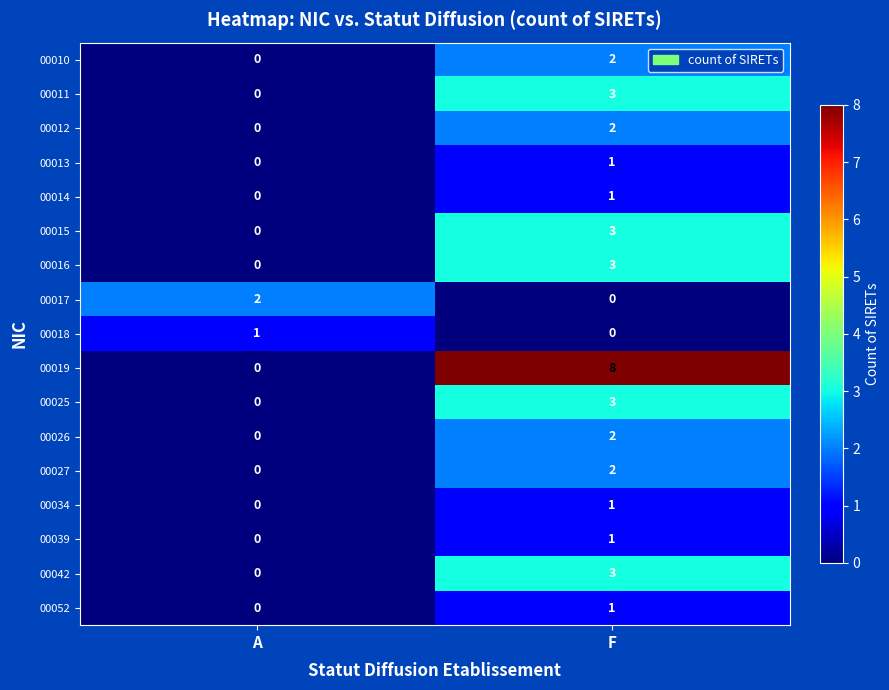

At which category is the sum across all series the highest?

F